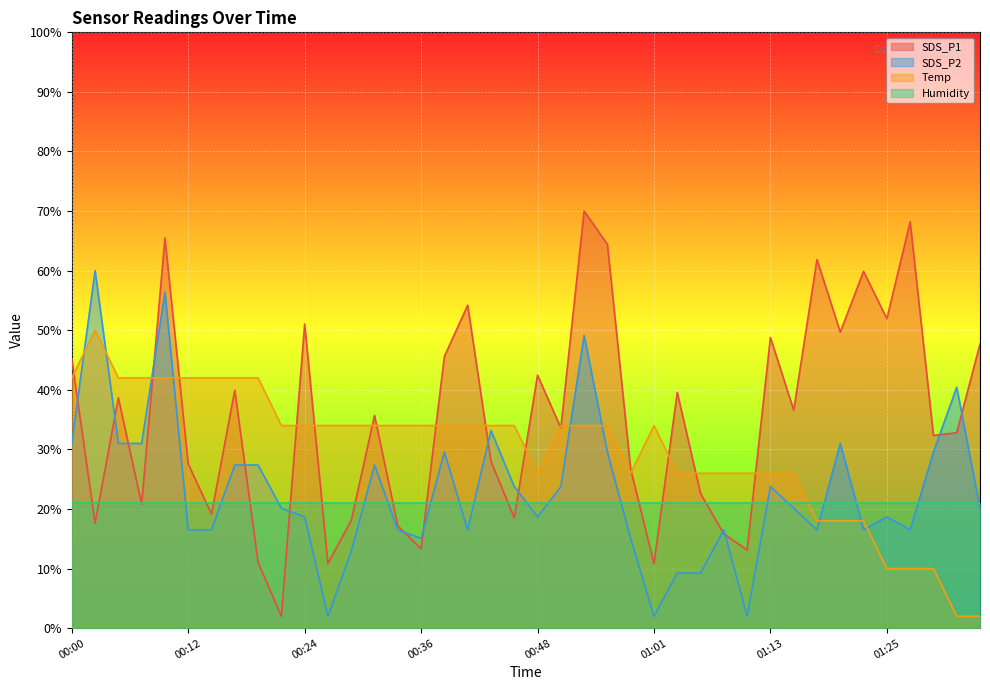

Rank the categories by SDS_P1 value from lowest to highest.

00:22, 00:26, 01:01, 00:19, 01:10, 00:36, 01:08, 00:34, 00:02, 00:29, 00:46, 00:14, 00:07, 01:05, 00:58, 00:12, 00:43, 01:30, 01:32, 00:51, 00:31, 01:15, 00:05, 01:03, 00:17, 00:48, 00:00, 00:39, 01:35, 01:13, 01:20, 00:24, 01:25, 00:41, 01:23, 01:18, 00:56, 00:09, 01:27, 00:53